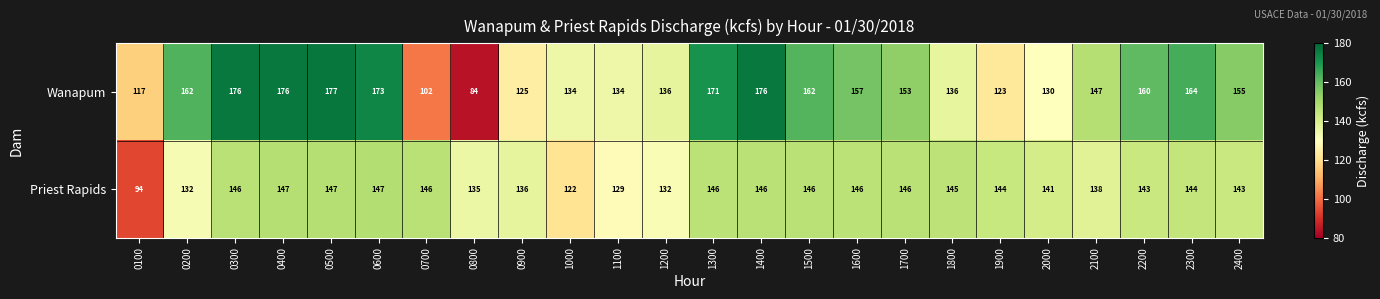

The value of Wanapum at 1900 is 123. True or false?

True